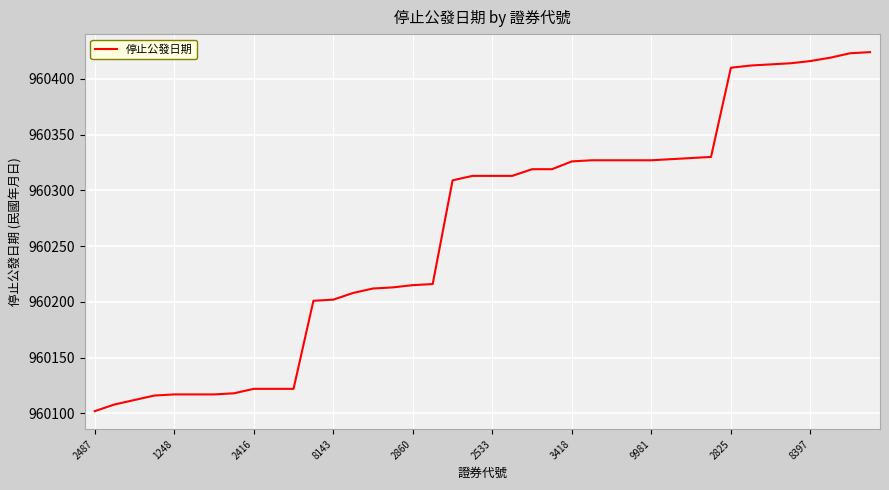

What is the greatest value displayed?

960424